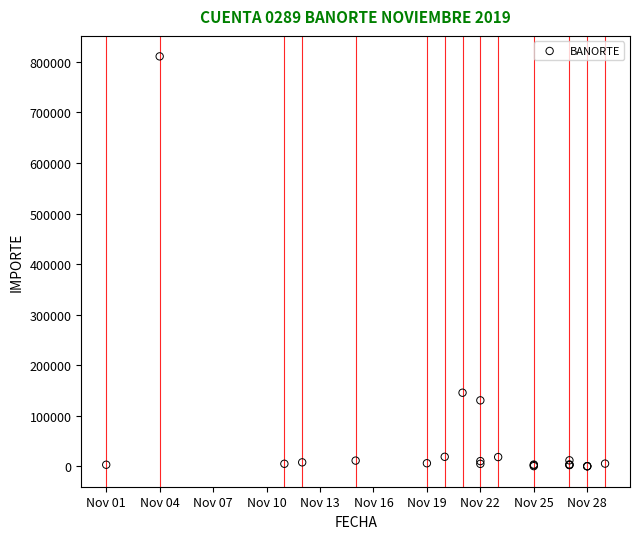

What Y value in the scatter plot is closest to 405640?

145699.4